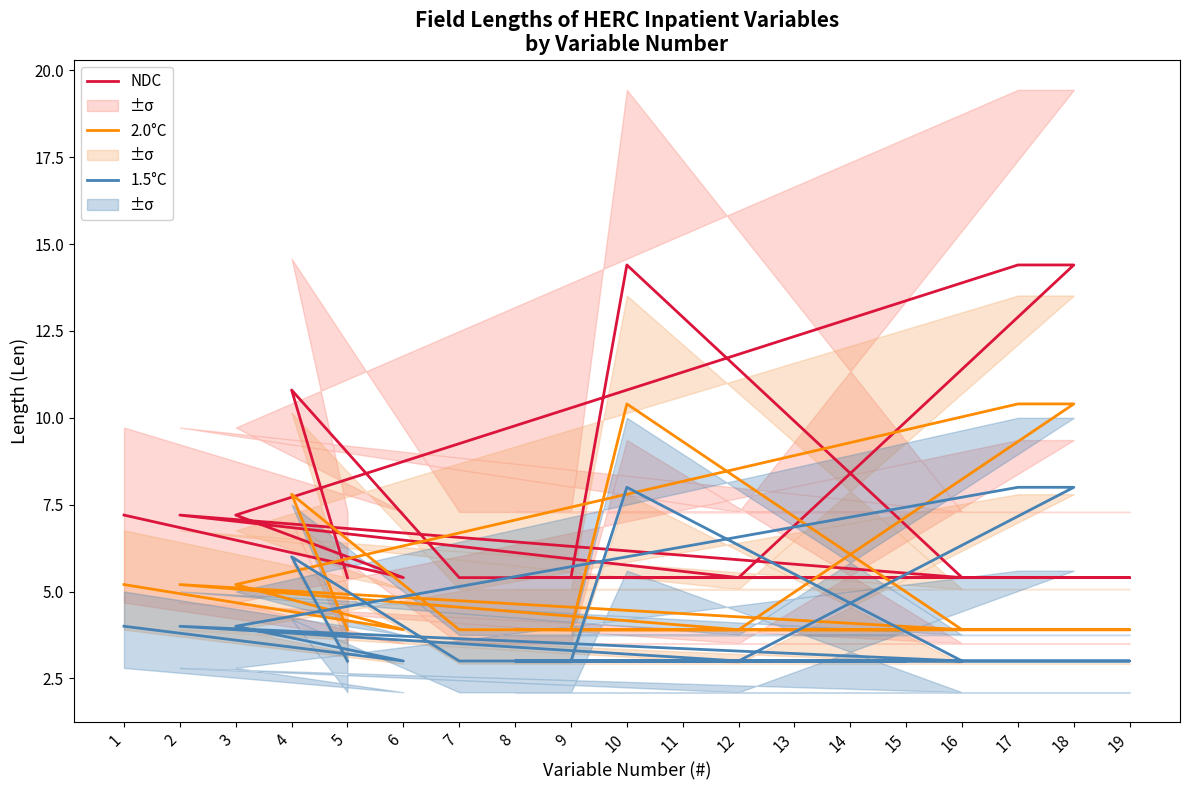

Rank the series by their maximum value, from lowest to highest.

1.5°C, 2.0°C, NDC